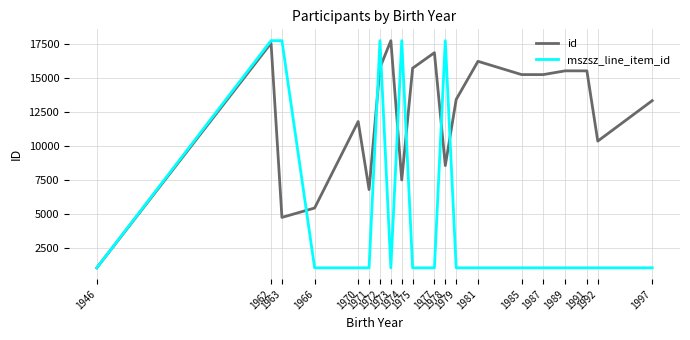

Is the value of mszsz_line_item_id at 1962 greater than the value of id at 1981?

Yes